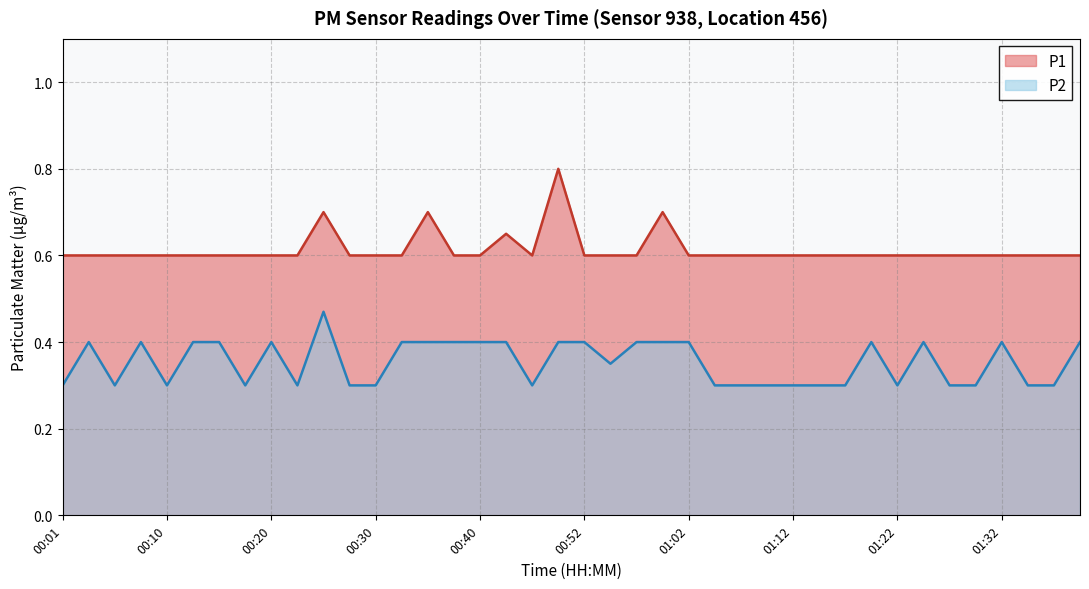

Reading right to left, extract all data points from this chart.

P1: 01:39=0.6	01:37=0.6	01:34=0.6	01:32=0.6	01:29=0.6	01:27=0.6	01:24=0.6	01:22=0.6	01:19=0.6	01:17=0.6	01:15=0.6	01:12=0.6	01:10=0.6	01:07=0.6	01:05=0.6	01:02=0.6	01:00=0.7	00:57=0.6	00:55=0.6	00:52=0.6	00:50=0.8	00:47=0.6	00:42=0.7	00:40=0.6	00:37=0.6	00:35=0.7	00:32=0.6	00:30=0.6	00:28=0.6	00:25=0.7	00:23=0.6	00:20=0.6	00:18=0.6	00:15=0.6	00:13=0.6	00:10=0.6	00:08=0.6	00:06=0.6	00:03=0.6	00:01=0.6
P2: 01:39=0.4	01:37=0.3	01:34=0.3	01:32=0.4	01:29=0.3	01:27=0.3	01:24=0.4	01:22=0.3	01:19=0.4	01:17=0.3	01:15=0.3	01:12=0.3	01:10=0.3	01:07=0.3	01:05=0.3	01:02=0.4	01:00=0.4	00:57=0.4	00:55=0.3	00:52=0.4	00:50=0.4	00:47=0.3	00:42=0.4	00:40=0.4	00:37=0.4	00:35=0.4	00:32=0.4	00:30=0.3	00:28=0.3	00:25=0.5	00:23=0.3	00:20=0.4	00:18=0.3	00:15=0.4	00:13=0.4	00:10=0.3	00:08=0.4	00:06=0.3	00:03=0.4	00:01=0.3